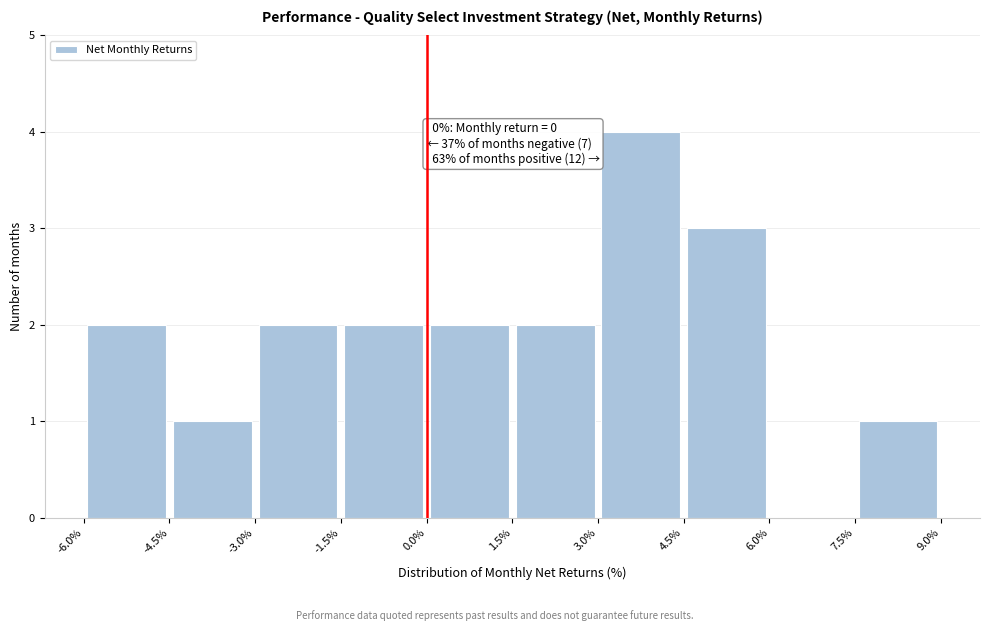

Over which range of the x-axis is the bar tallest?

3.0% to 4.5%